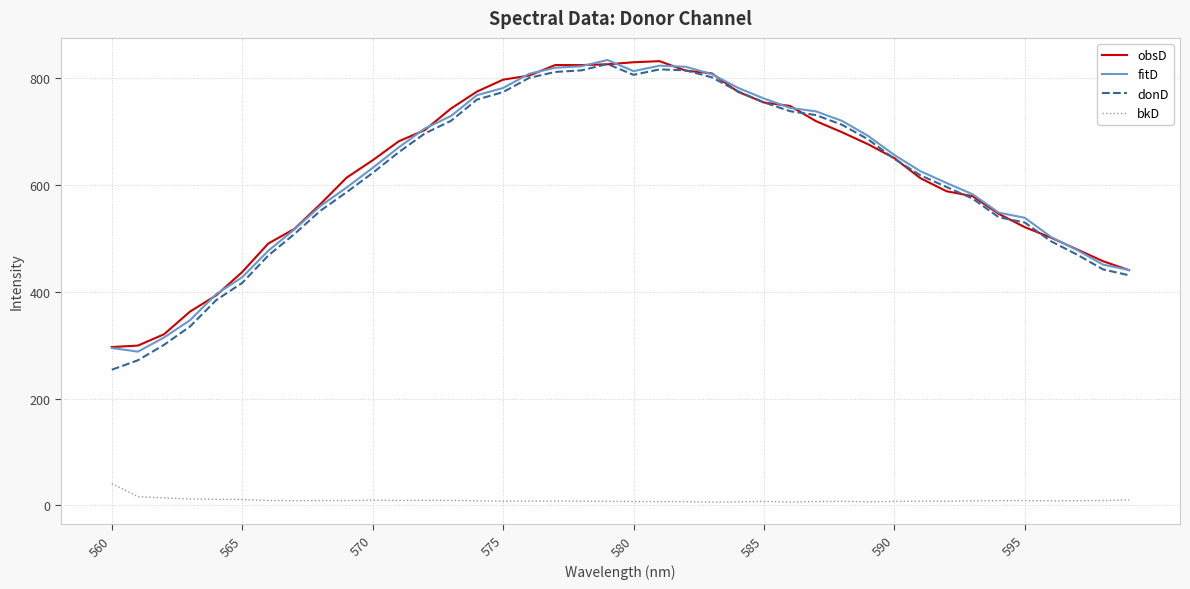

Which series has the largest range (max minus min)?

donD